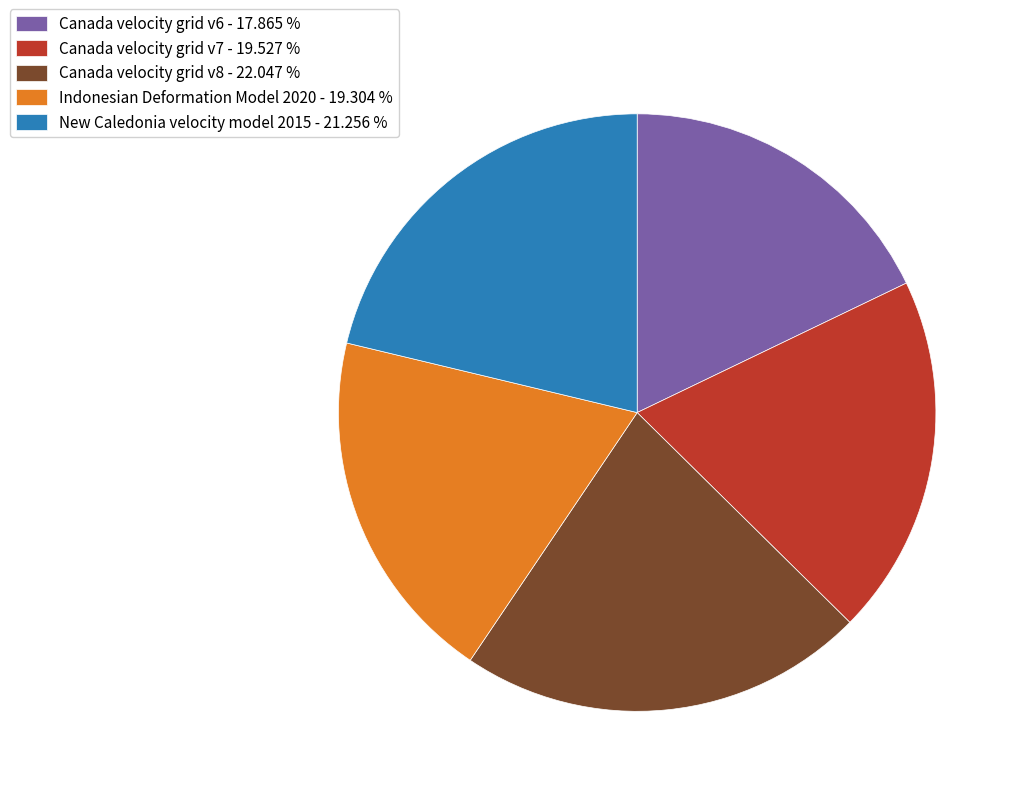

Is Indonesian Deformation Model 2020 - 19.304 % the majority of the pie?

No